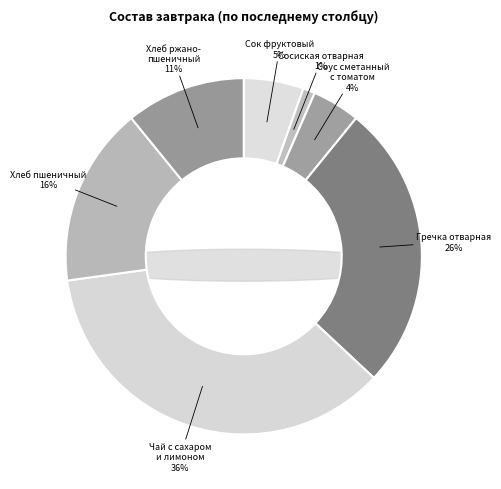

Which category has the biggest portion of the pie?

Чай с сахаром
и лимоном